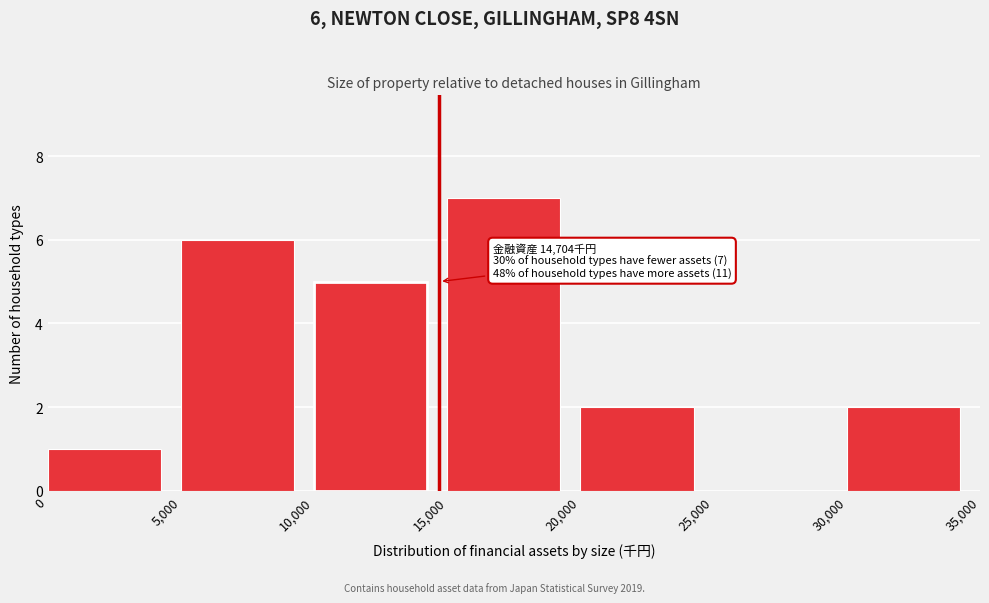

Over which range of the x-axis is the bar tallest?

15,000 to 20,000